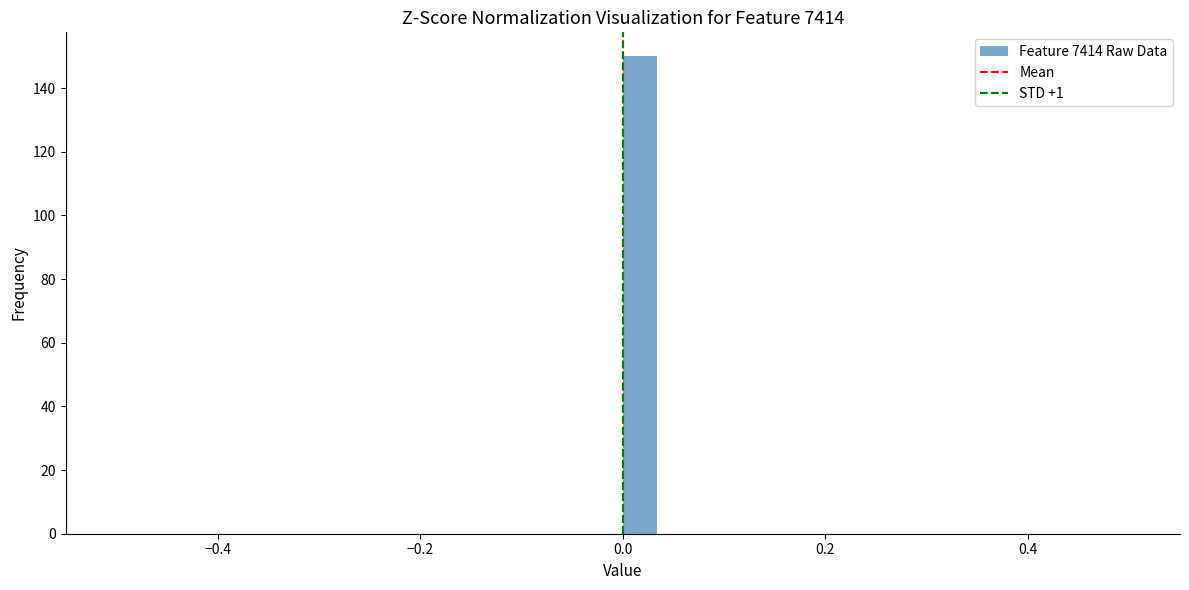

Read against the x-axis, roughly where is the centre of the tallest bar?

0.02